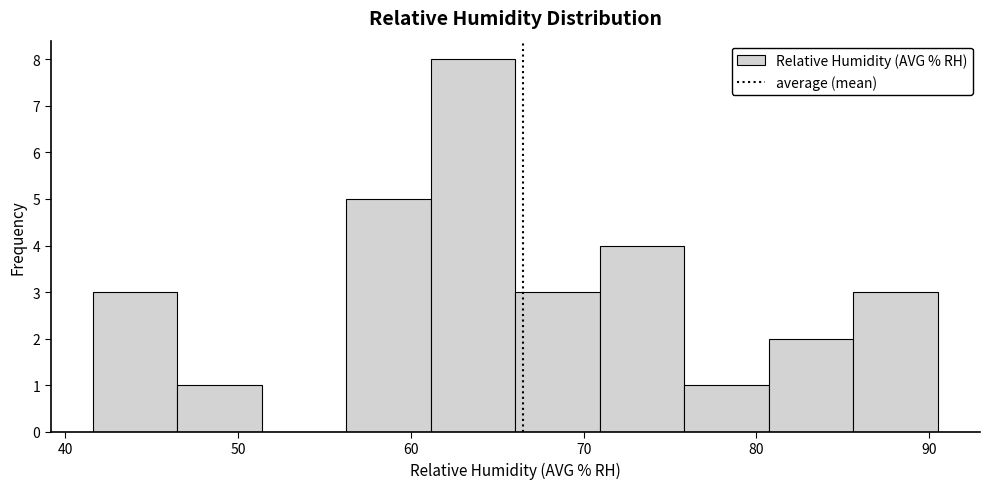

Reading left to right, transcribe this chart: for each bar, give the range it covers on the x-axis and its height. Neither the bar edges nor the heights are printed on the chart, so give them approximately, as read against the axes.

42 to 46: 3
46 to 51: 1
51 to 56: 0
56 to 61: 5
61 to 66: 8
66 to 71: 3
71 to 76: 4
76 to 81: 1
81 to 86: 2
86 to 91: 3